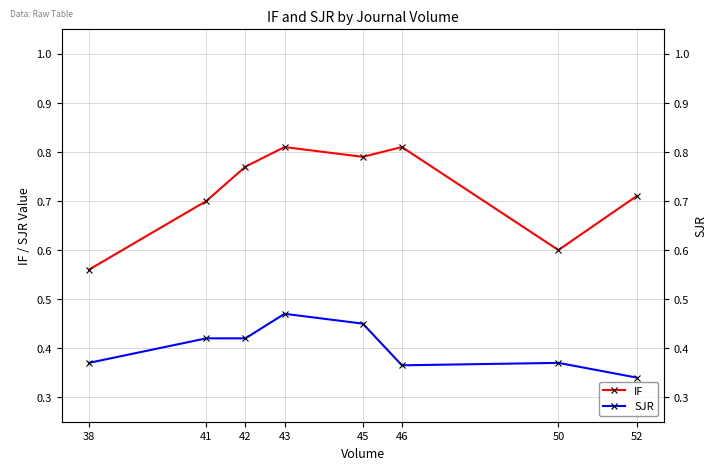

What are all the series names shown in the legend?

IF, SJR